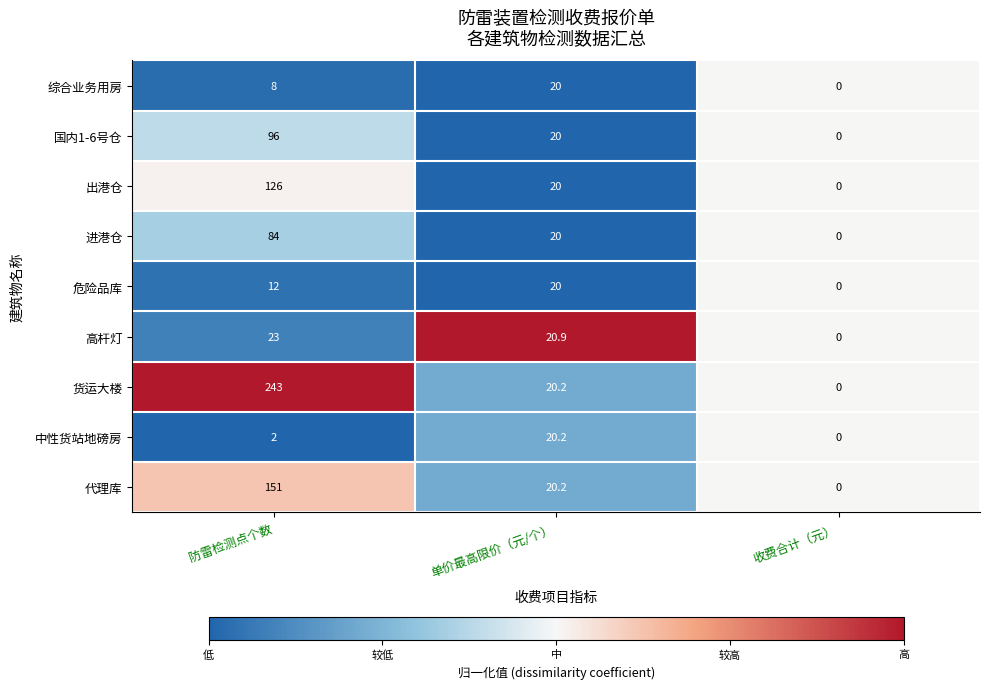

Which category has the lowest value across all series?

收费合计（元）